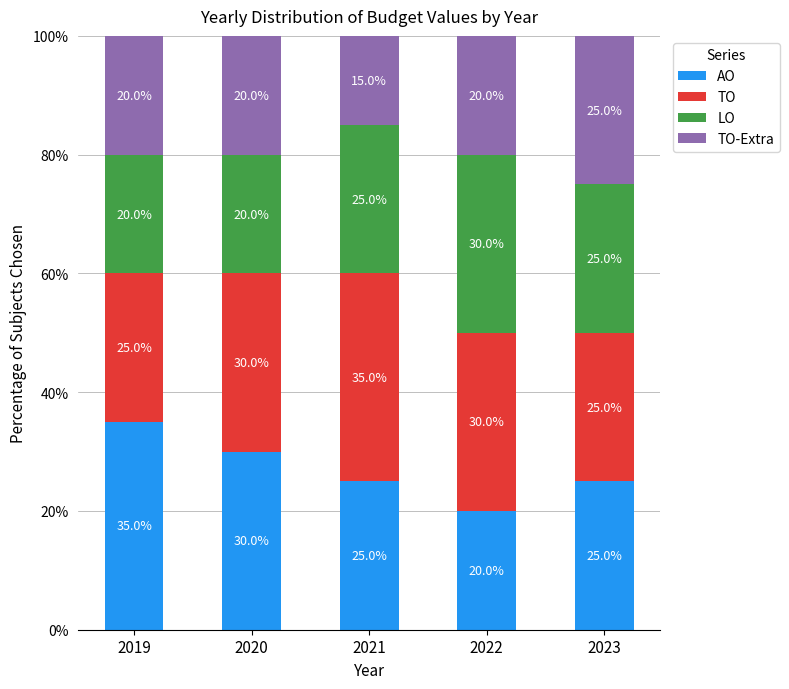

How many AO values are between 25 and 30?

3